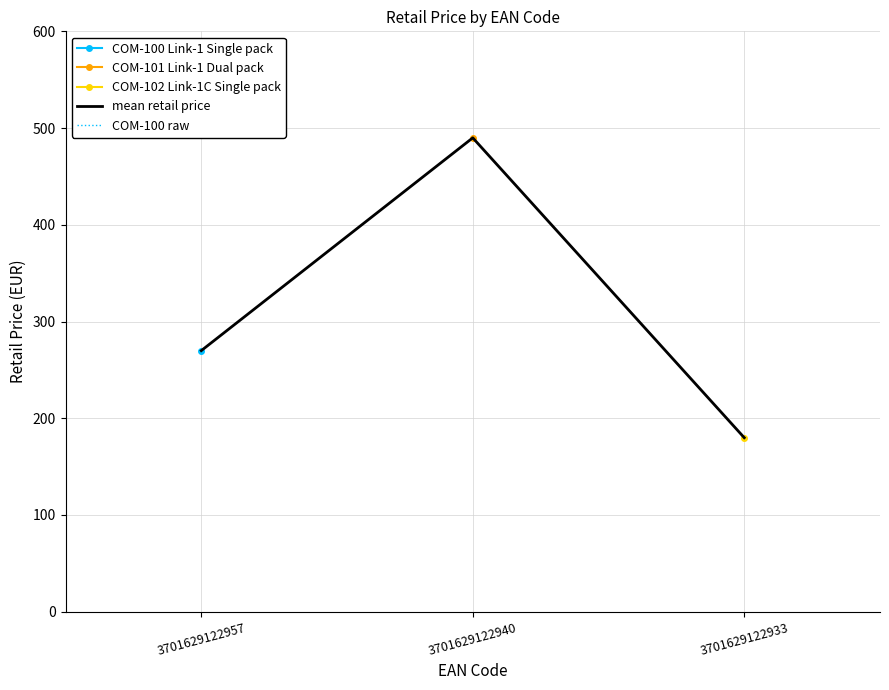

Between 3701629122933 and 3701629122957, which is larger?

3701629122957